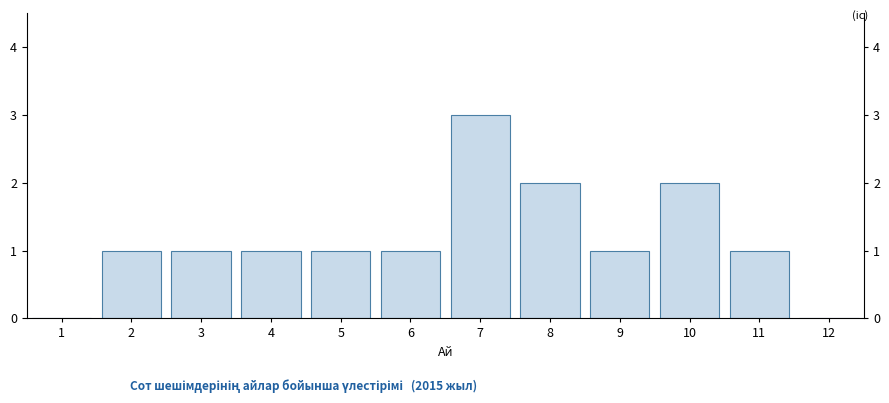

Reading right to left, transcribe all the data shown in this chart.

12=0	11=1	10=2	9=1	8=2	7=3	6=1	5=1	4=1	3=1	2=1	1=0